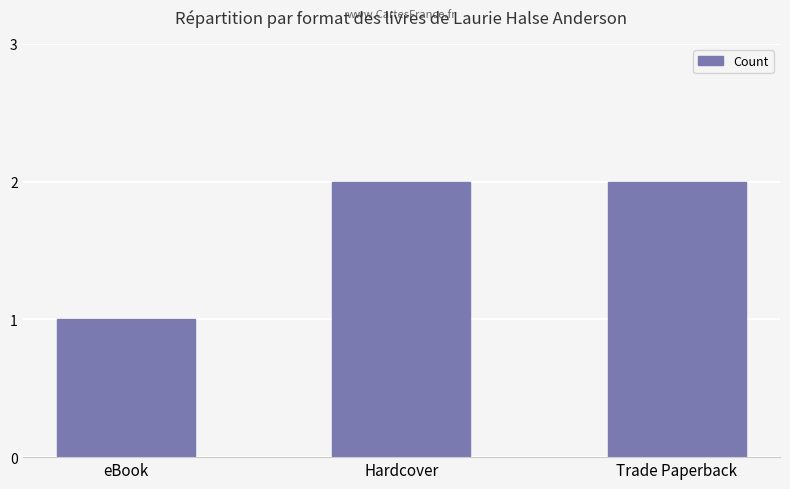

How many categories are shown in the chart?

3